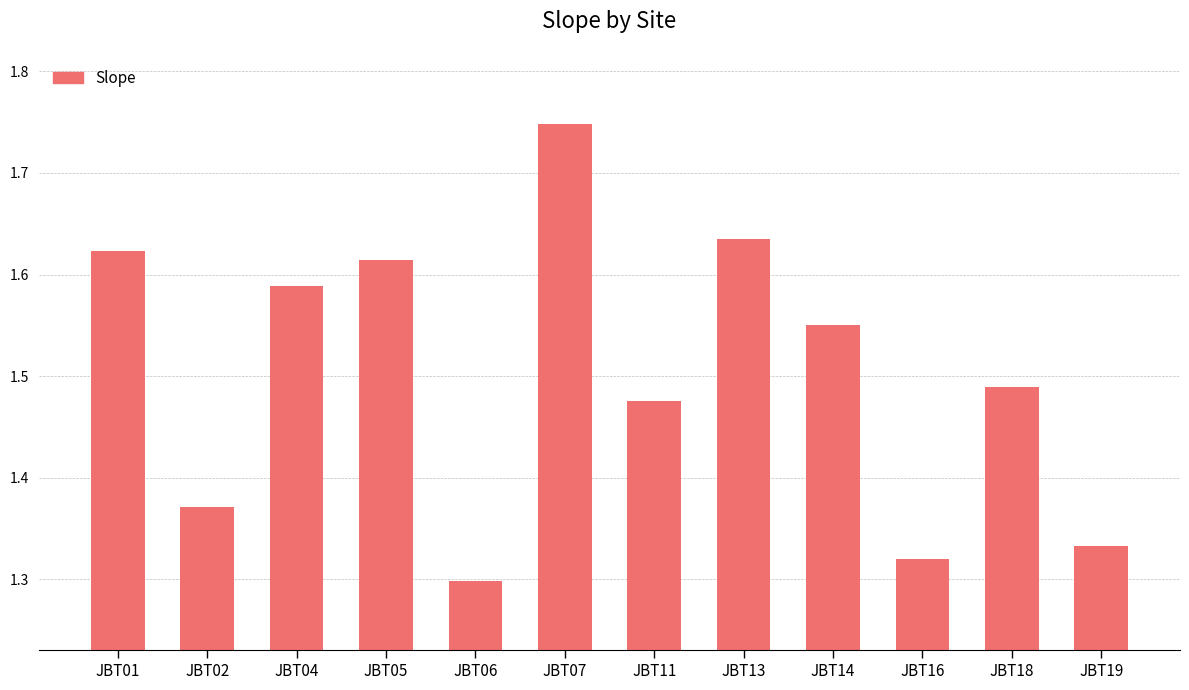

Count the values in the range 1 to 2.

12